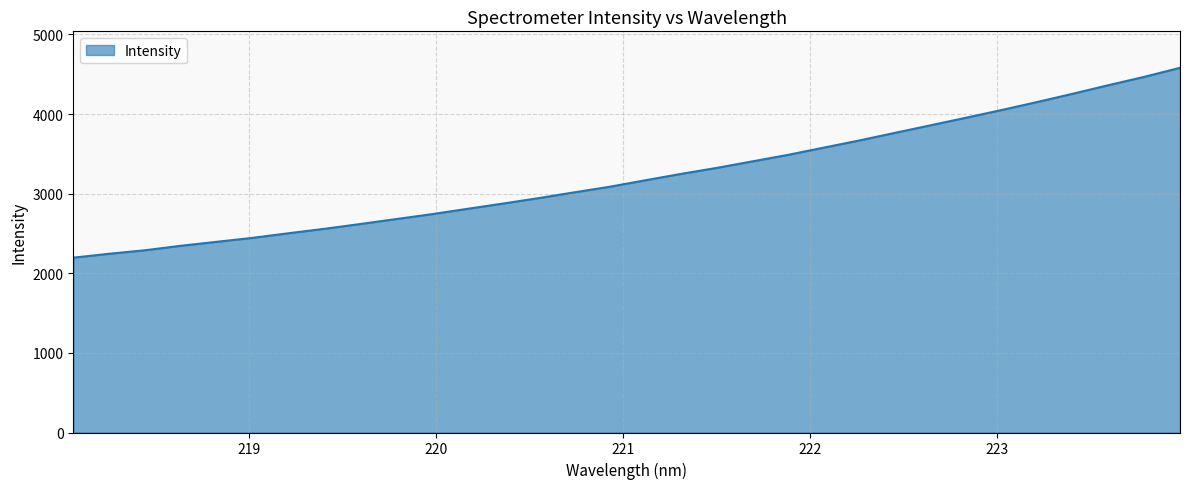

What is the greatest value displayed?

4581.1